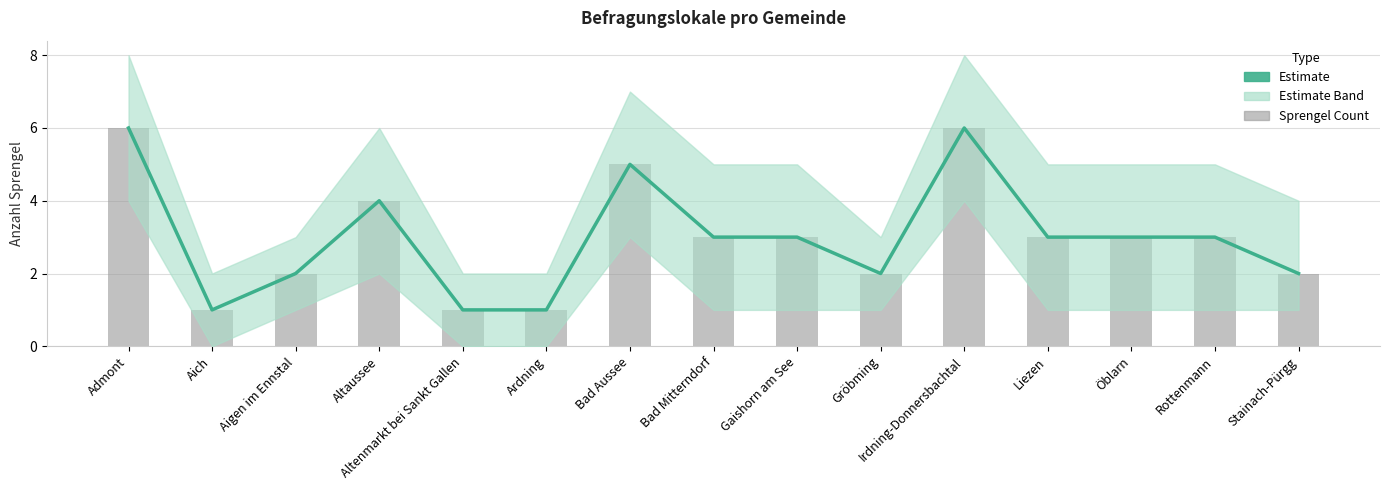

What is the approximate value of Sprengel Count at Liezen?

3